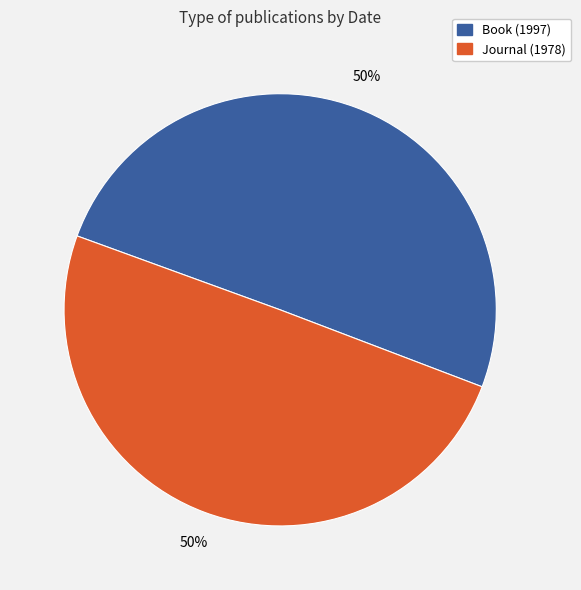

Is the sum of Book (1997) and Journal (1978) greater than half?

Yes